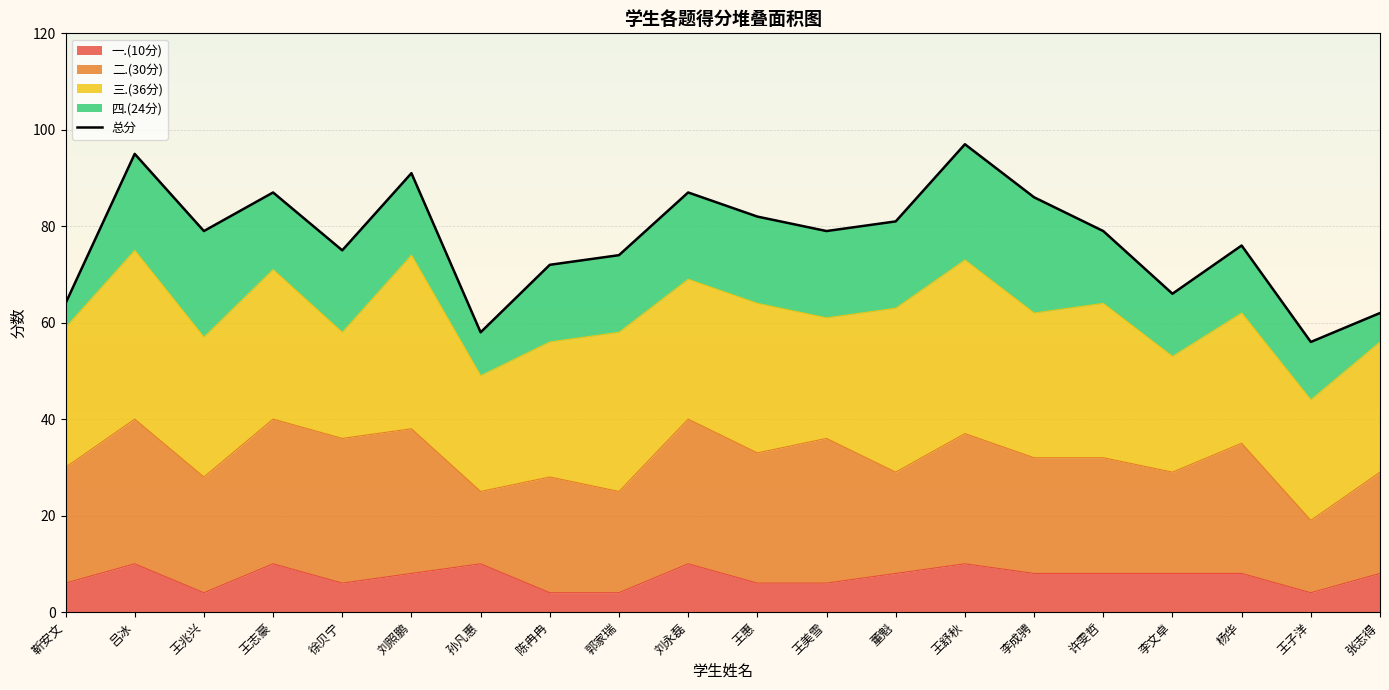

How many points are higher than both their immediate neighbors (excluding endpoints)?

6